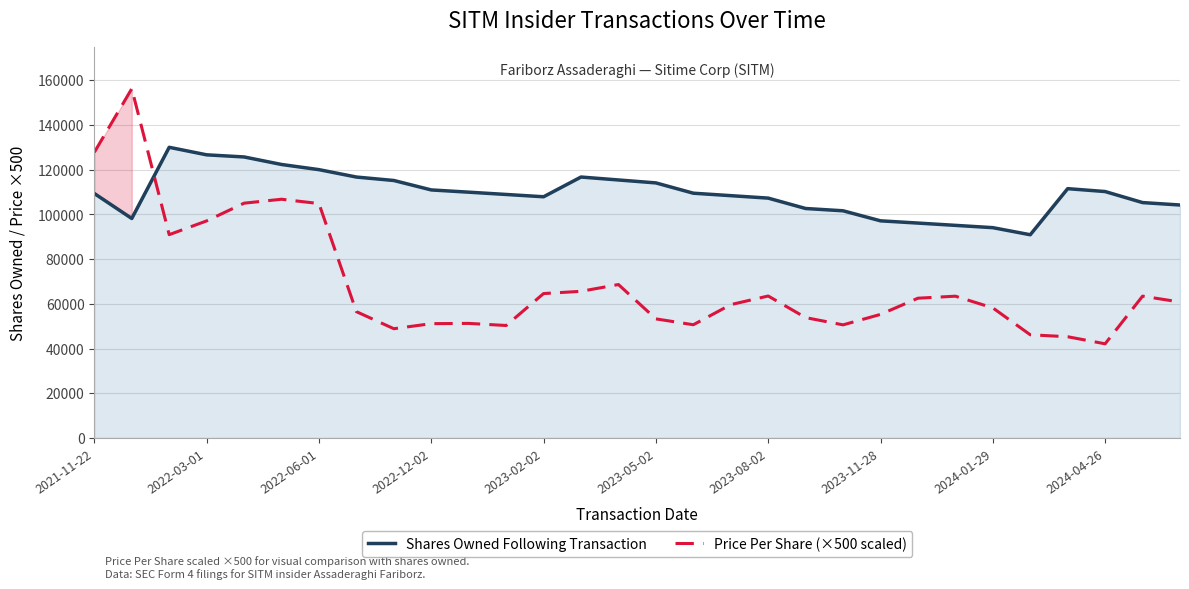

How many intersections are there between Shares Owned Following Transaction and Price Per Share (×500 scaled)?

1